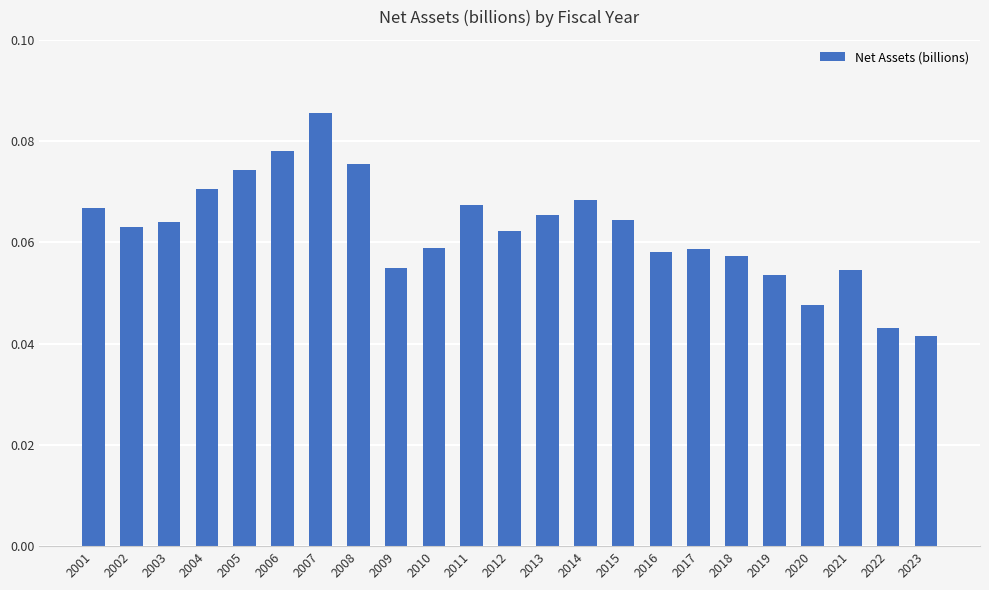

Are the bars grouped side by side (vs. stacked)?

No